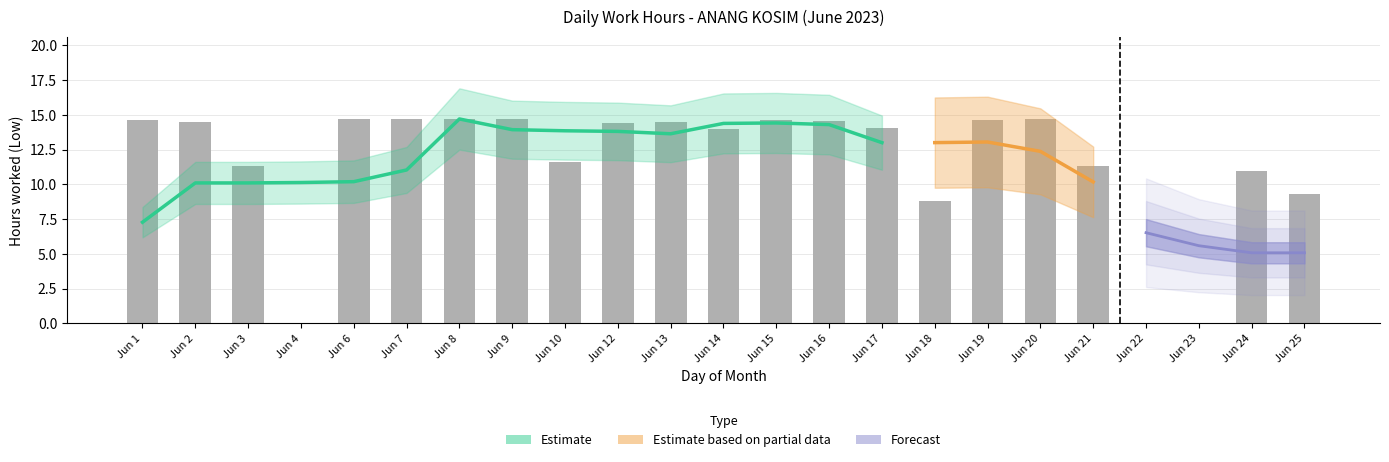

Rank the categories by value from lowest to highest.

Jun 4, Jun 22, Jun 23, Jun 18, Jun 25, Jun 24, Jun 3, Jun 21, Jun 10, Jun 14, Jun 17, Jun 12, Jun 2, Jun 13, Jun 16, Jun 1, Jun 15, Jun 19, Jun 8, Jun 9, Jun 6, Jun 20, Jun 7